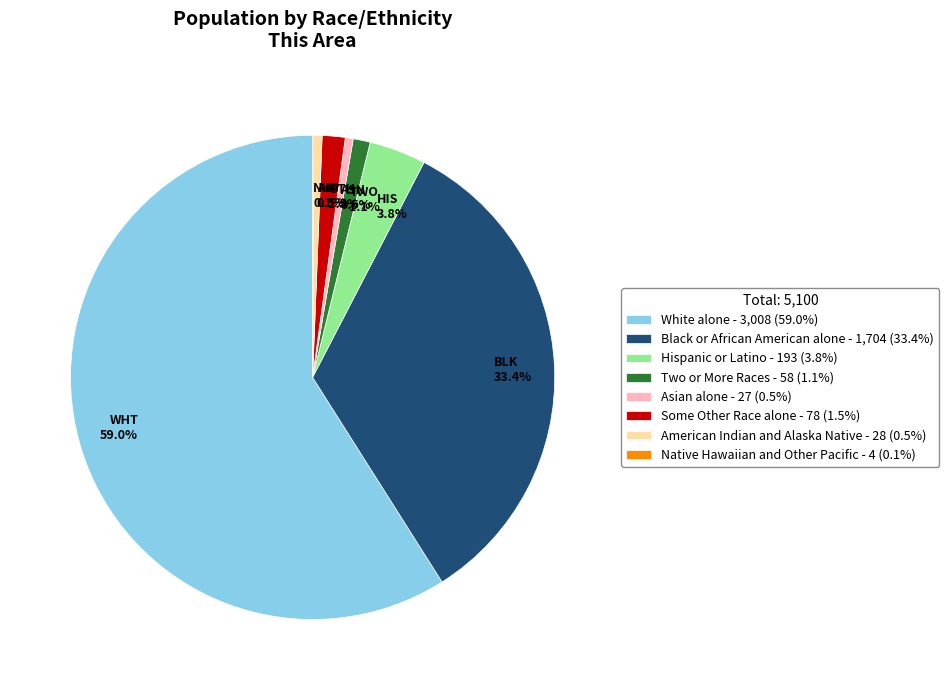

Is White alone - 3,008 (59.0%) the majority of the pie?

Yes